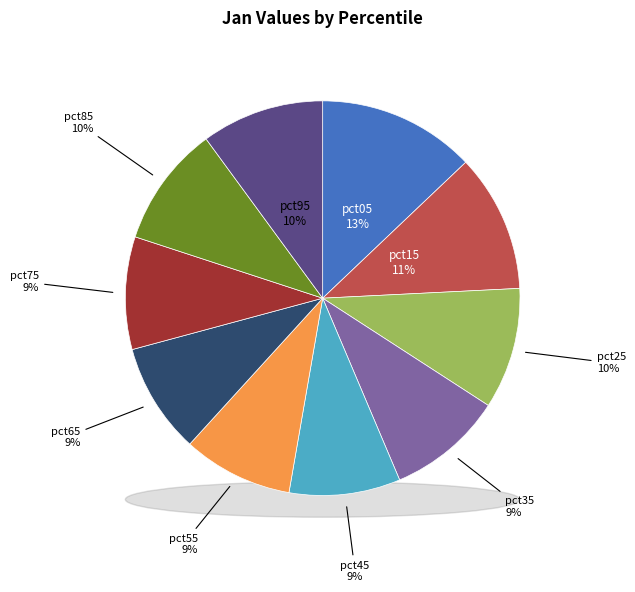

Is there a majority slice in this chart?

No